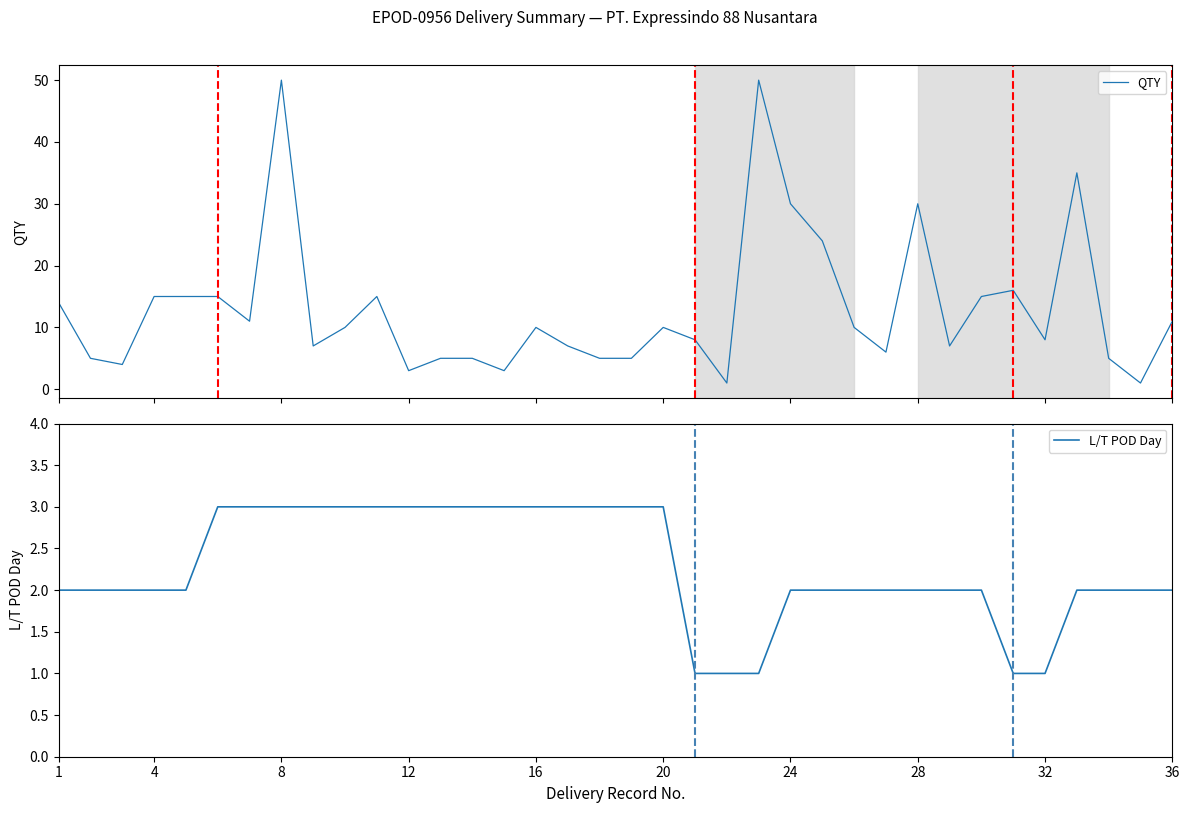

What is the sum of all L/T POD Day values?

82